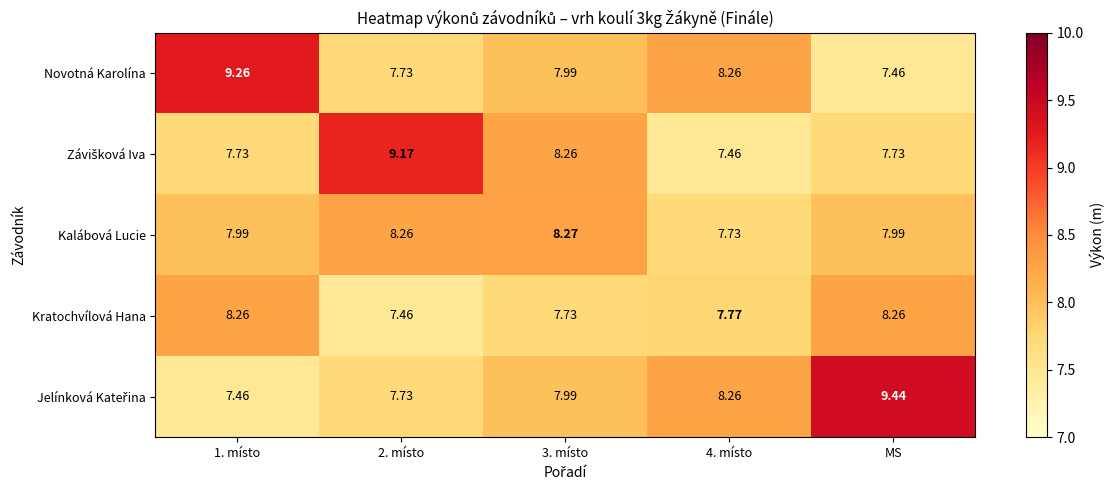

What is the total value across all series at 2. místo?

40.4